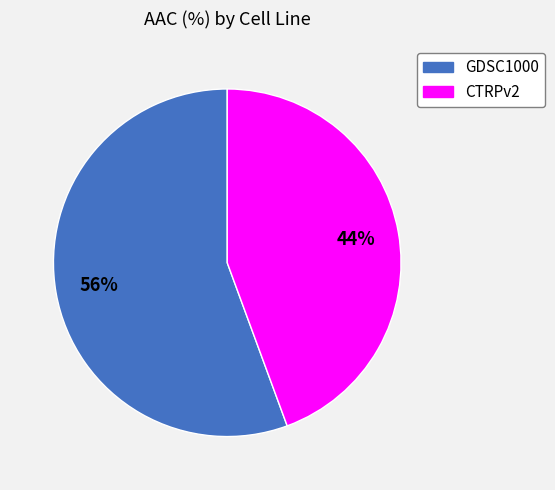

Do CTRPv2 and GDSC1000 together represent more than half of the pie?

Yes